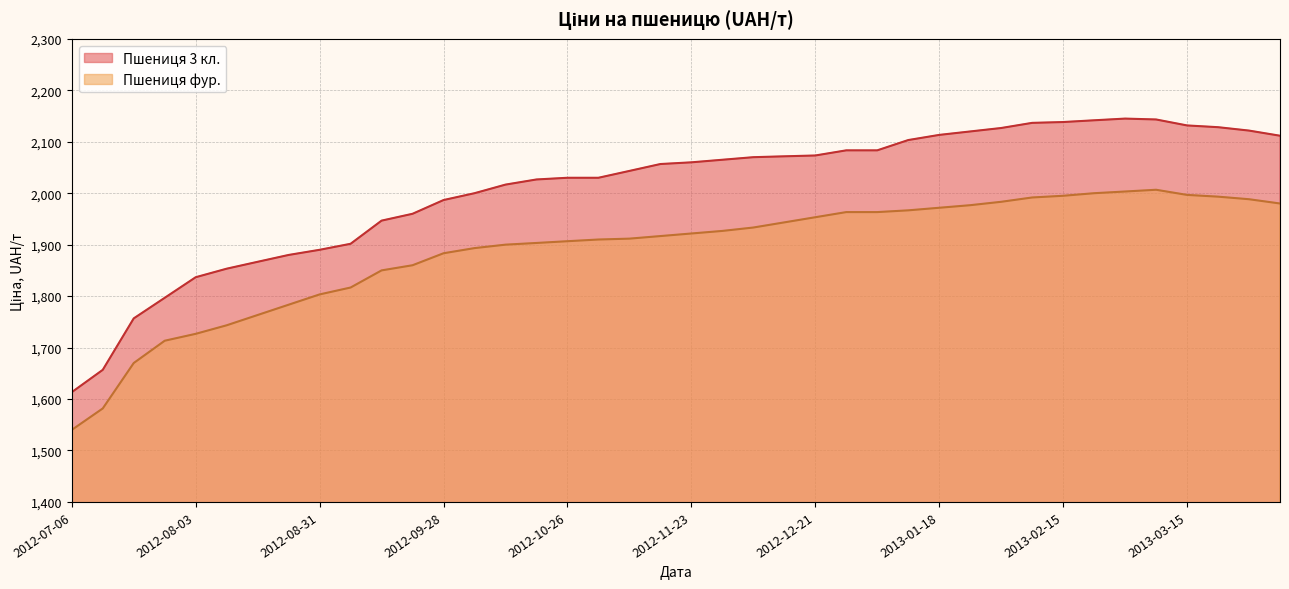

Is it true that Пшениця фур. equals 1743.3 at 2012-08-10?

True